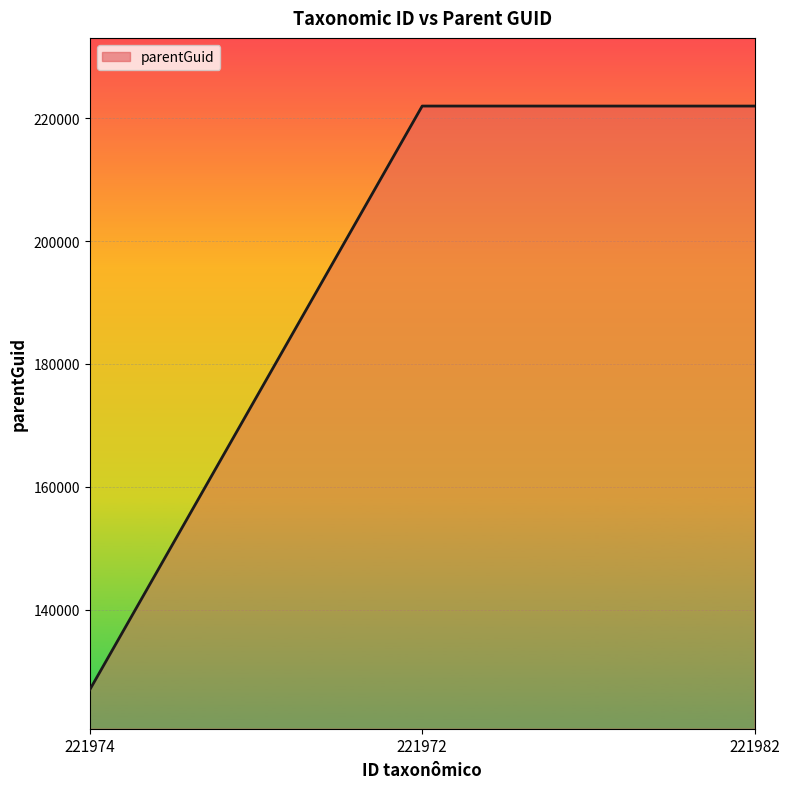

True or false: the data shows 365896 at 221972.

False